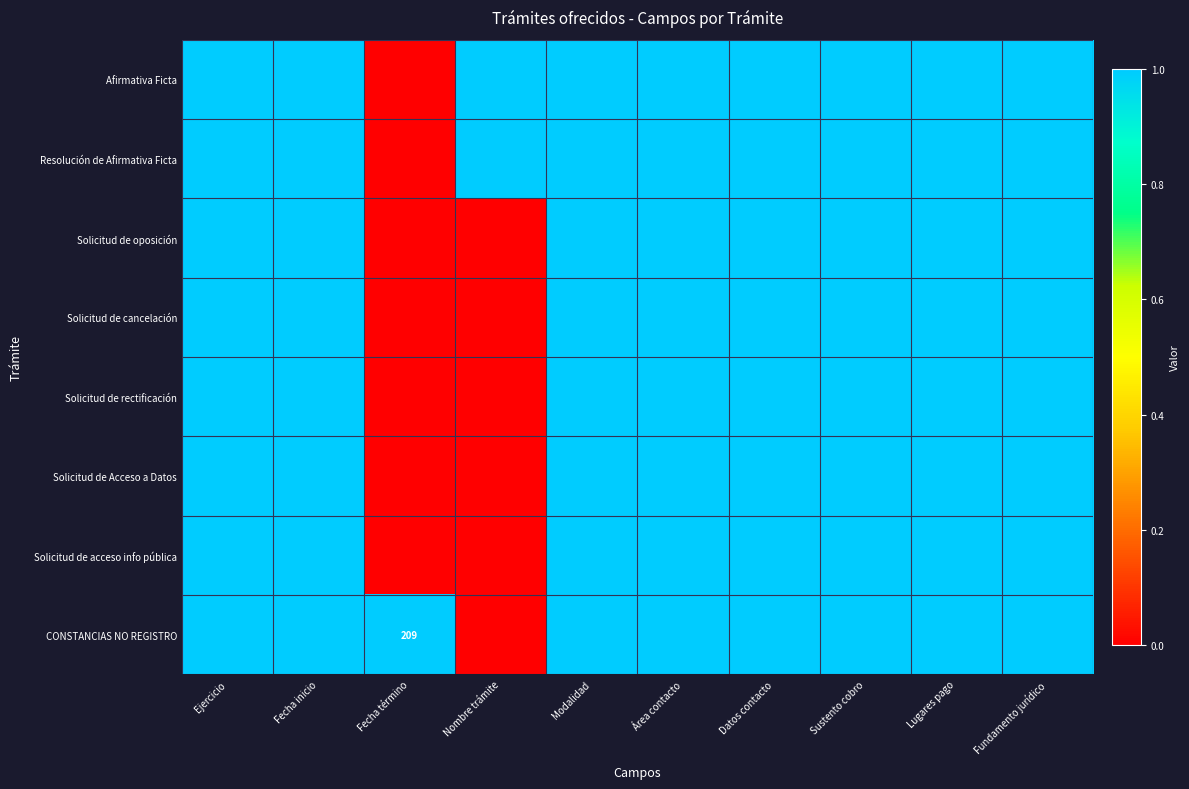

True or false: Solicitud de oposición has a value of 1 at Área contacto.

True